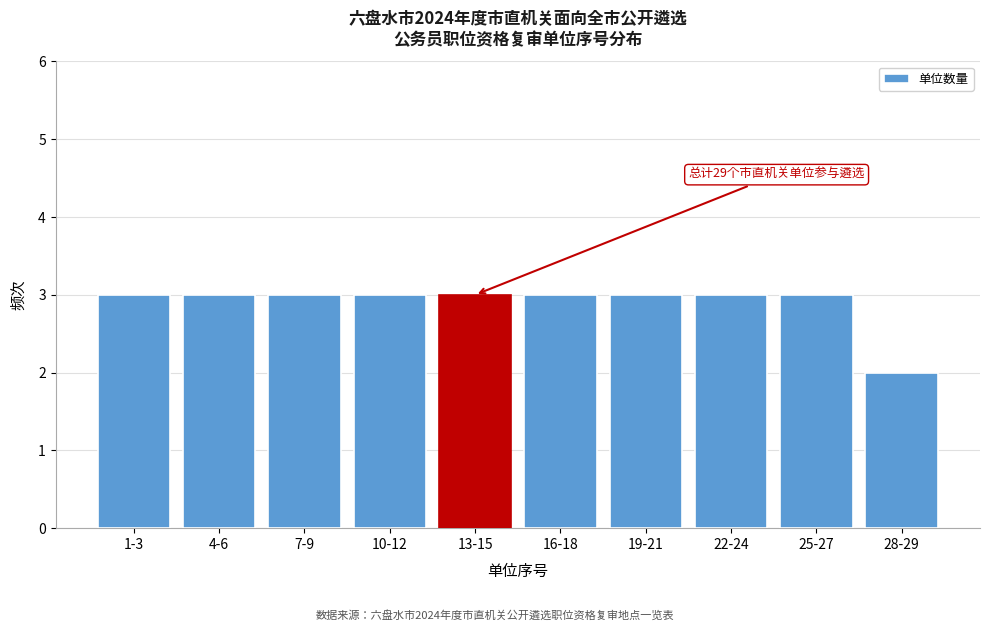

Reading left to right, list all the values displayed in this chart.

3	3	3	3	3	3	3	3	3	2